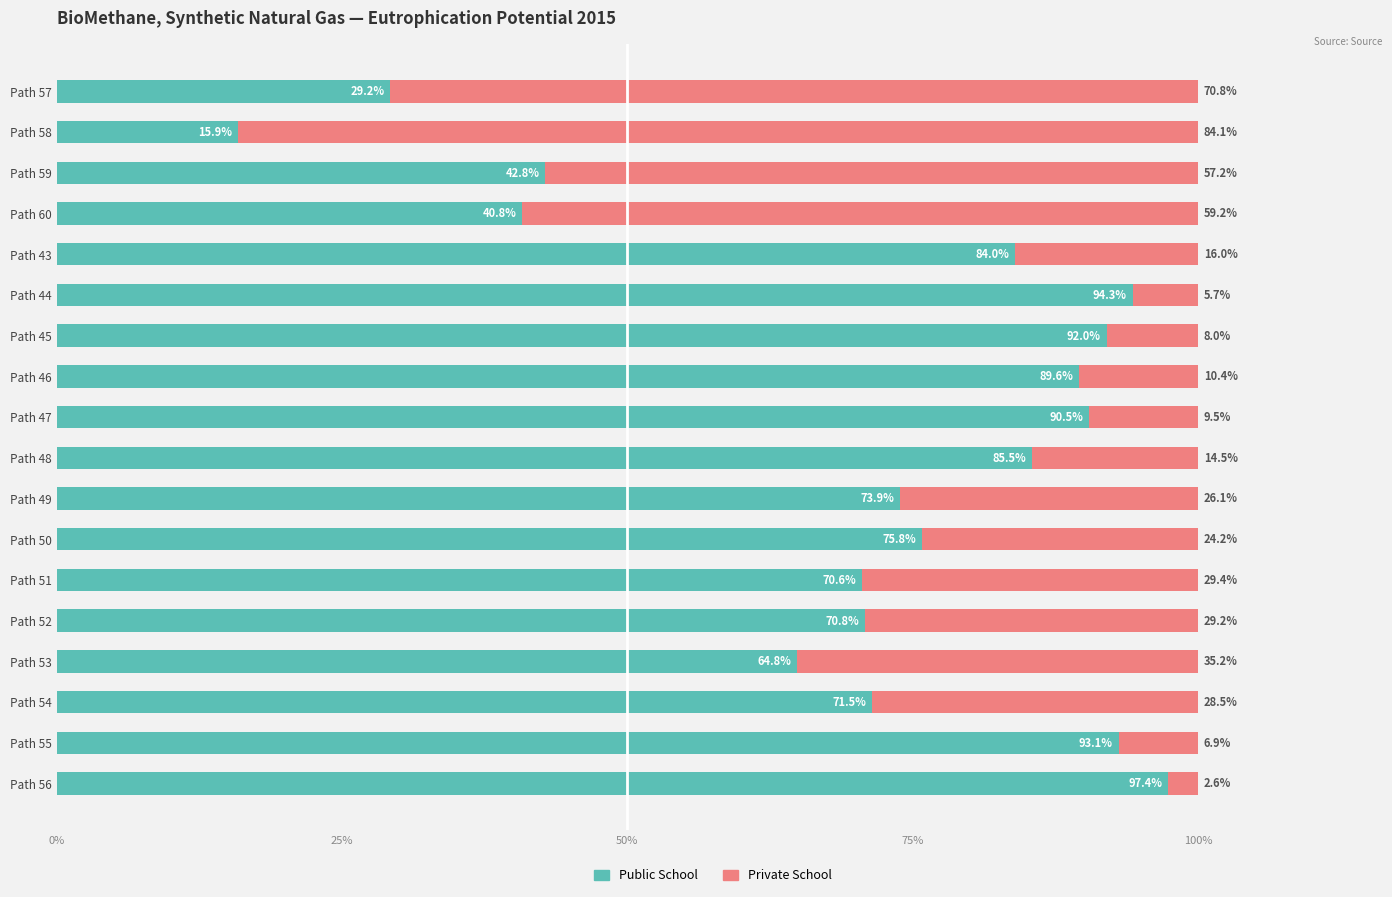

What is the total value across all series at Path 45?

100.0